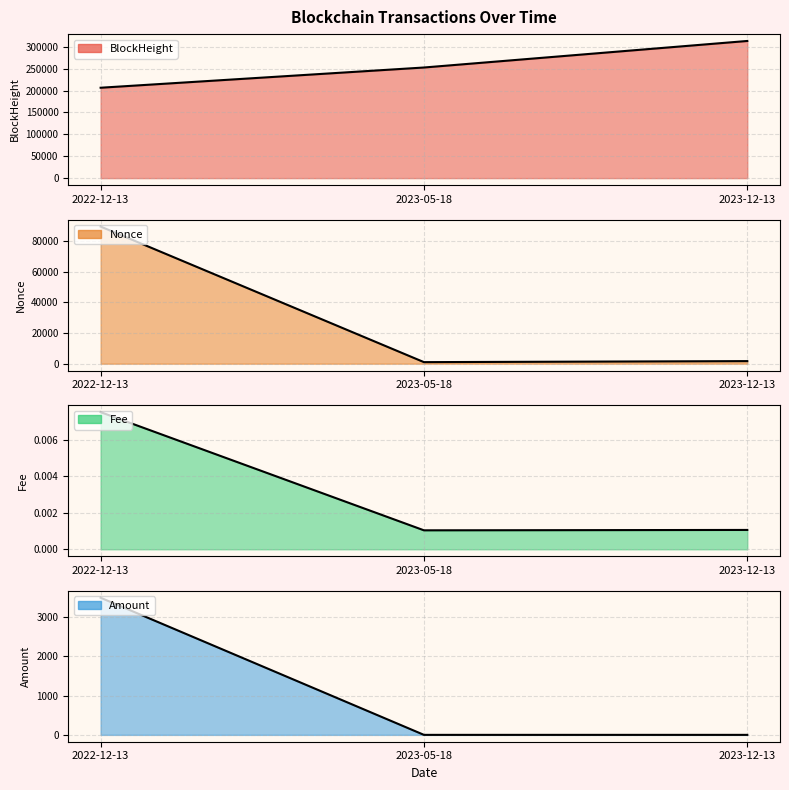

Rank the categories by BlockHeight value from highest to lowest.

2023-12-13, 2023-05-18, 2022-12-13